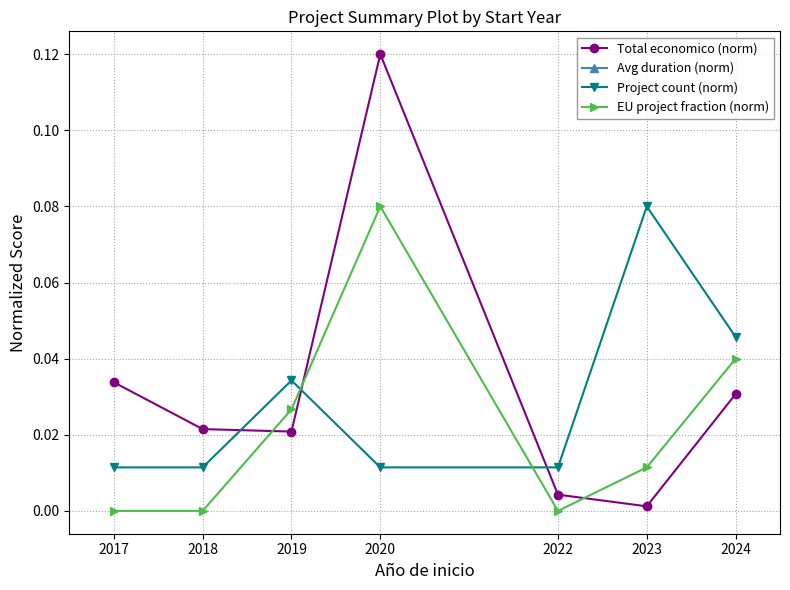

Which series changed the most between 2023 and 2024?

Project count (norm)